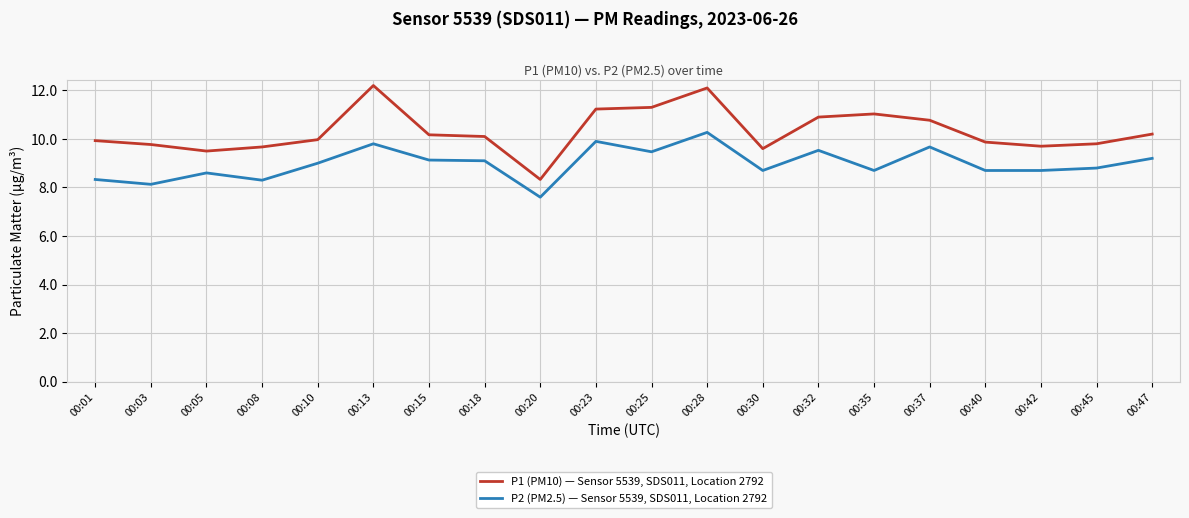

What is the sum of all P2 (PM2.5) — Sensor 5539, SDS011, Location 2792 values?

179.6